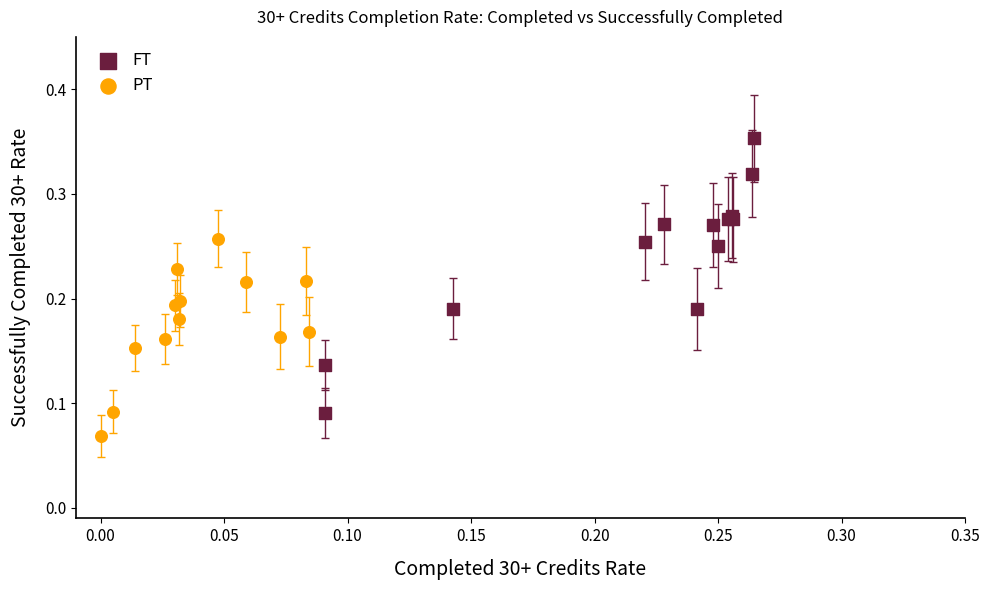

What are all the series names shown in the legend?

FT, PT